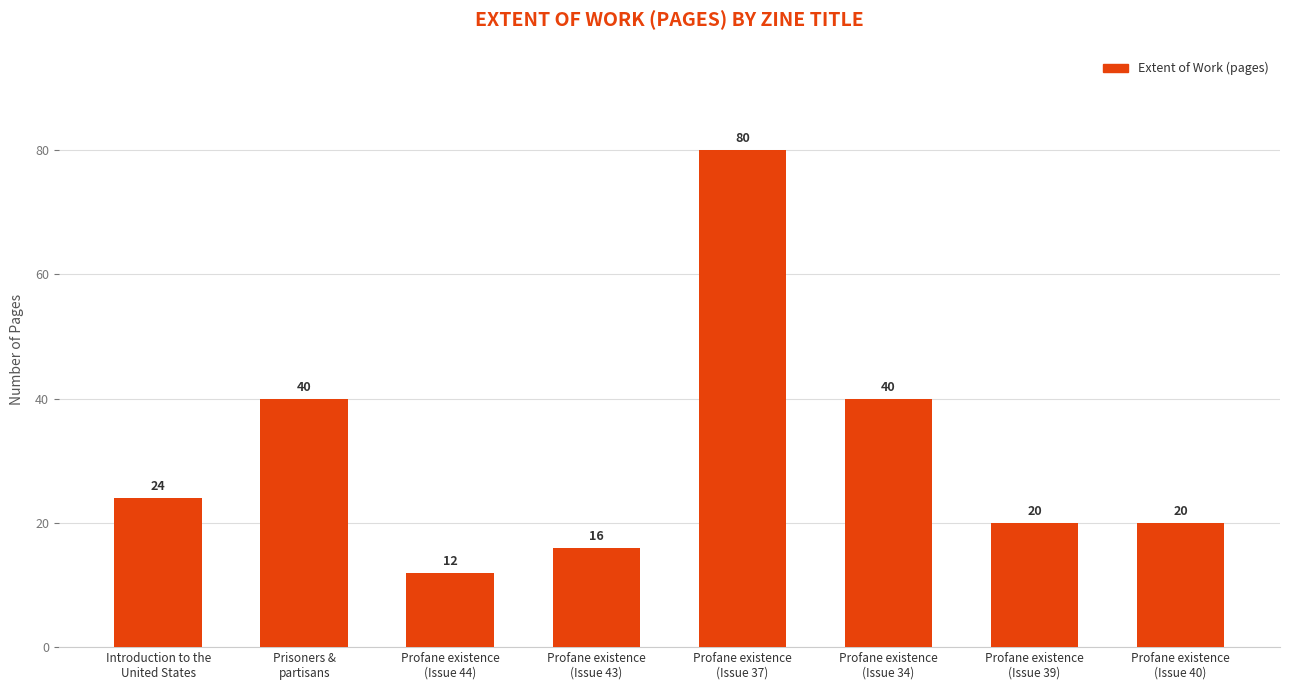

What is the sum of all values?

252